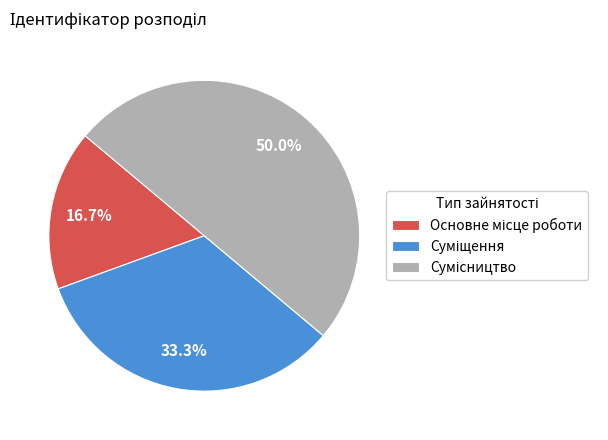

Approximately how many times larger is the value at Сумісництво compared to Основне місце роботи?

3.0